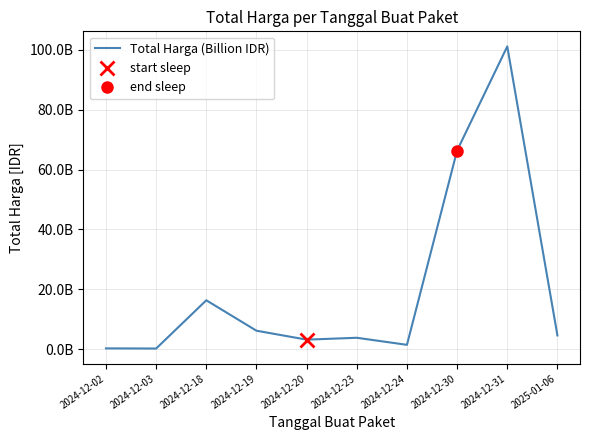

What is the ratio of the value at 2024-12-18 to the value at 2024-12-23?

4.3